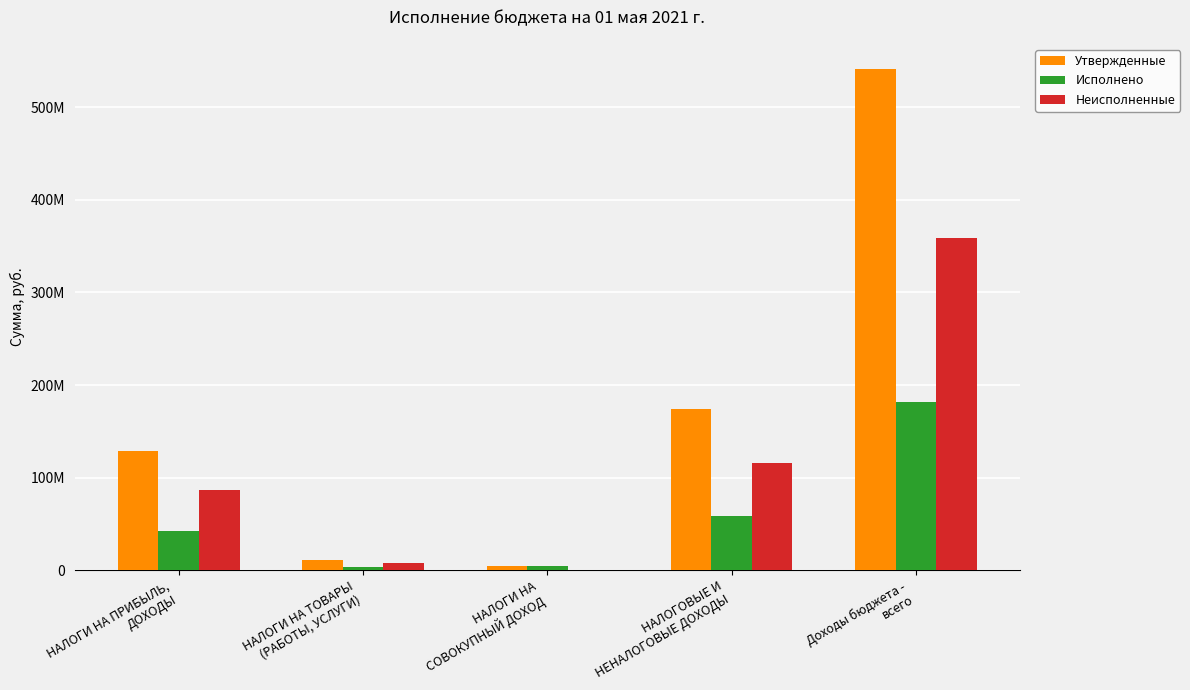

Are the bars grouped side by side (vs. stacked)?

Yes